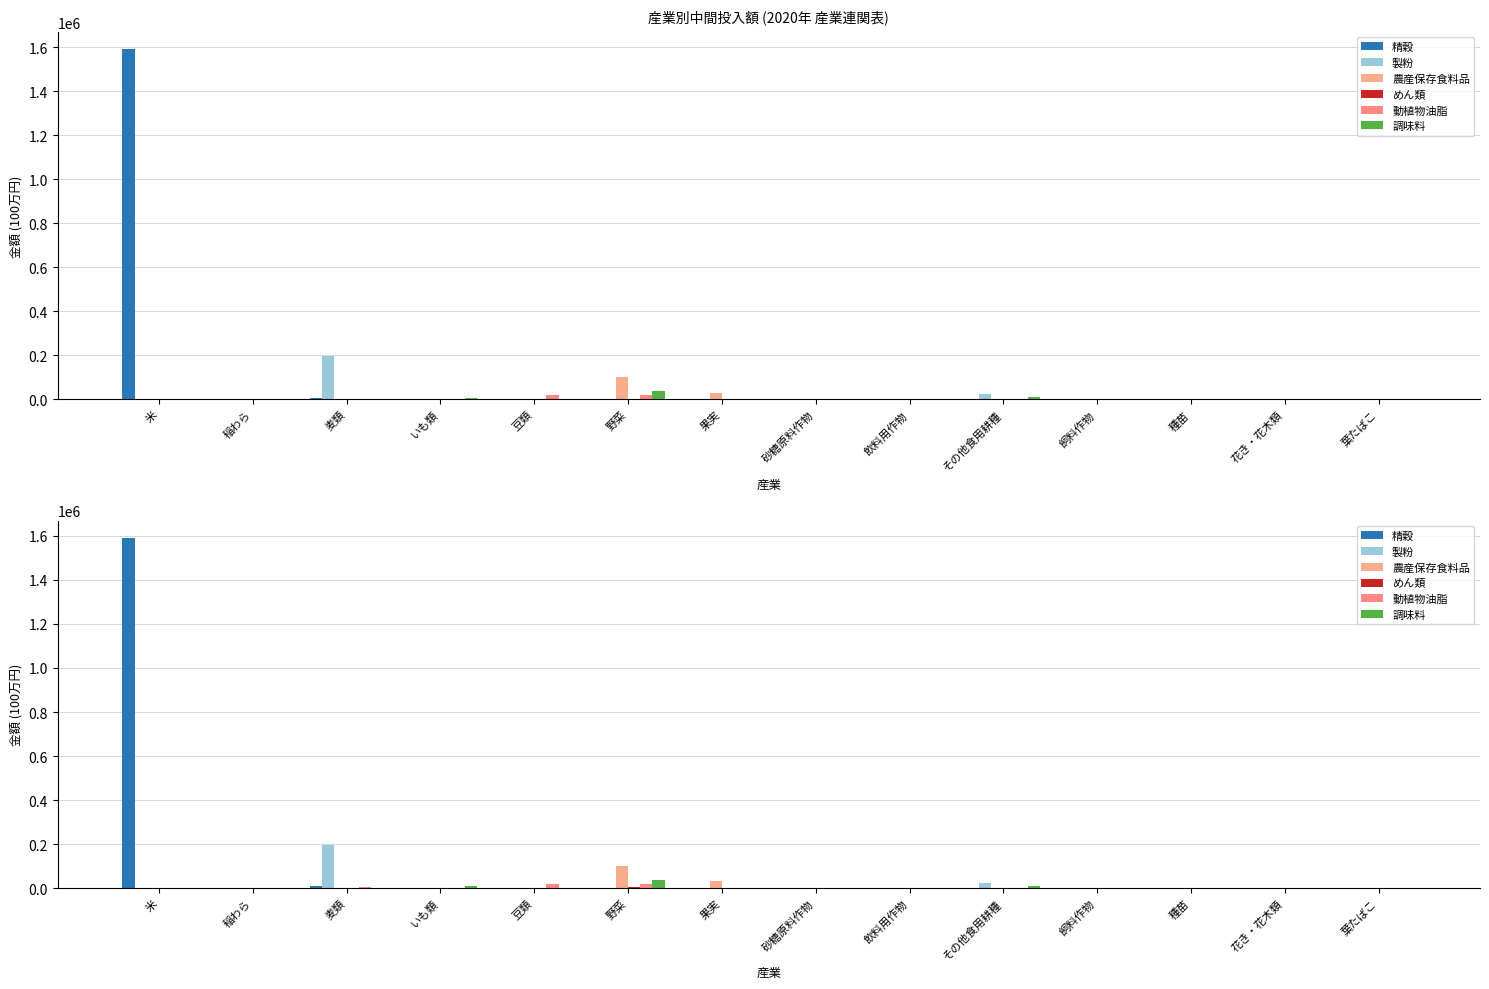

Is it true that 調味料 equals 0 at 砂糖原料作物?

True